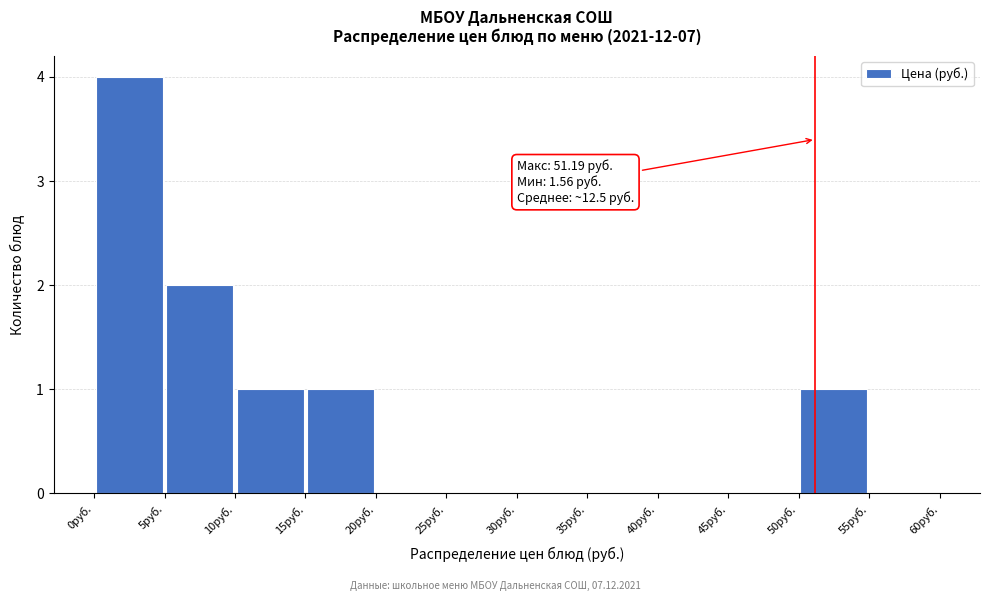

Which range on the x-axis has the tallest bar?

0 to 5